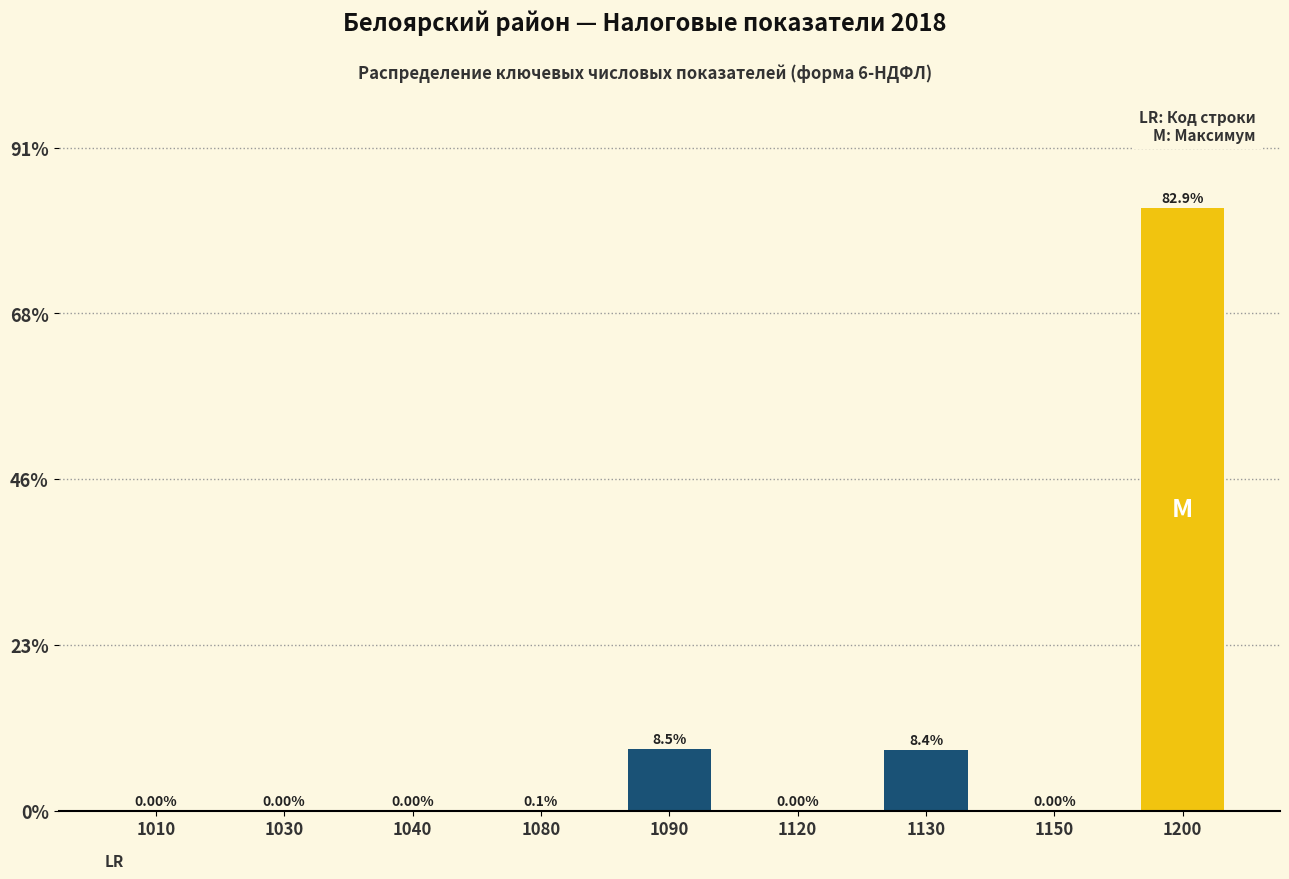

What is the sum of the values at 1150 and 1130?

8.4